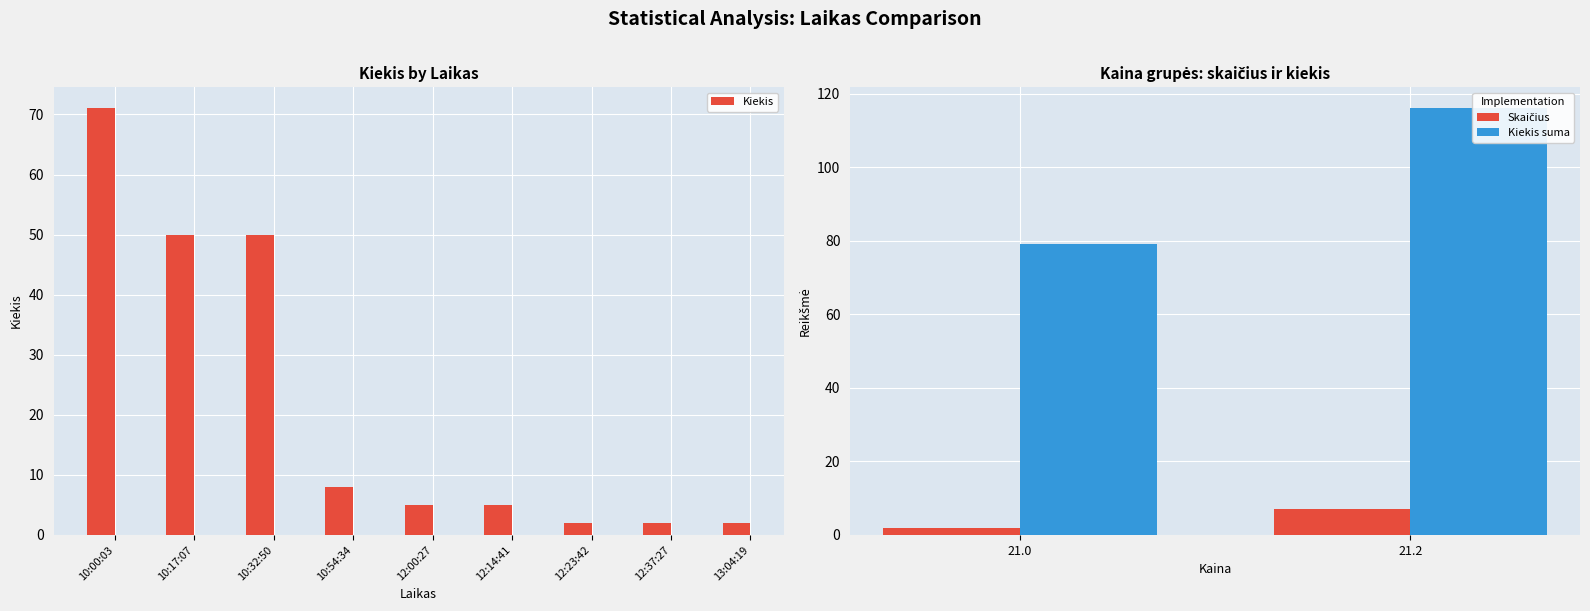

Rank the categories by value from lowest to highest.

12:23:42, 12:37:27, 13:04:19, 12:00:27, 12:14:41, 10:54:34, 10:17:07, 10:32:50, 10:00:03